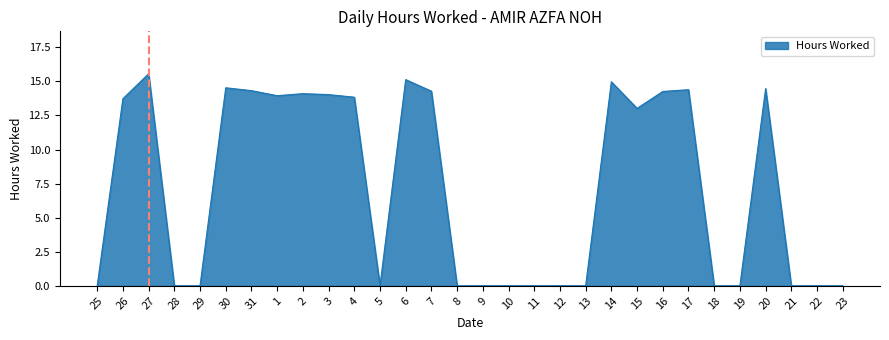

The value at 9 is 0.0. True or false?

True